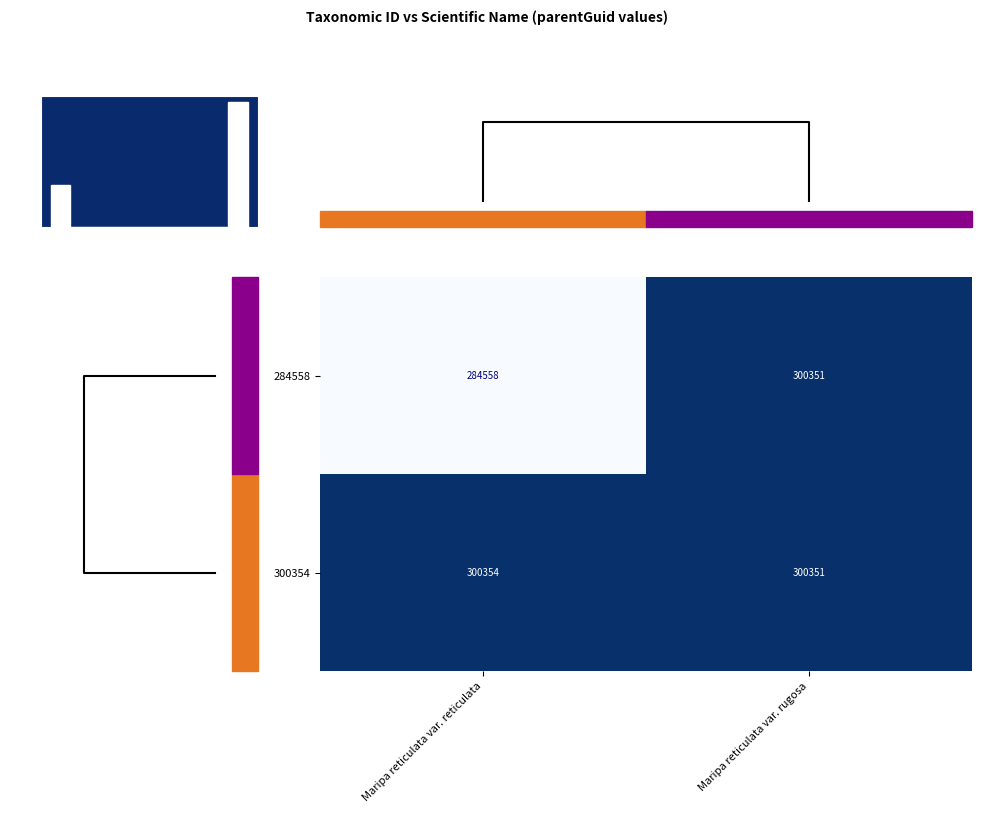

What is the sum of all 300354 values?

600705